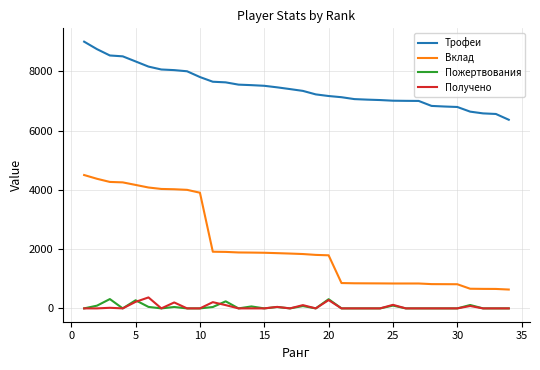

What is the greatest value displayed?

9000